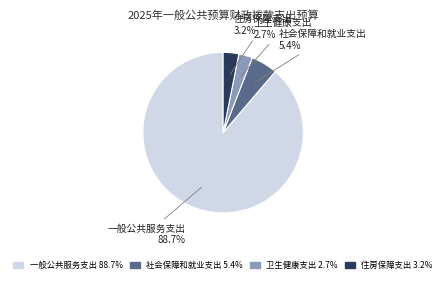

What percentage is NOT represented by 社会保障和就业支出?

94.6%